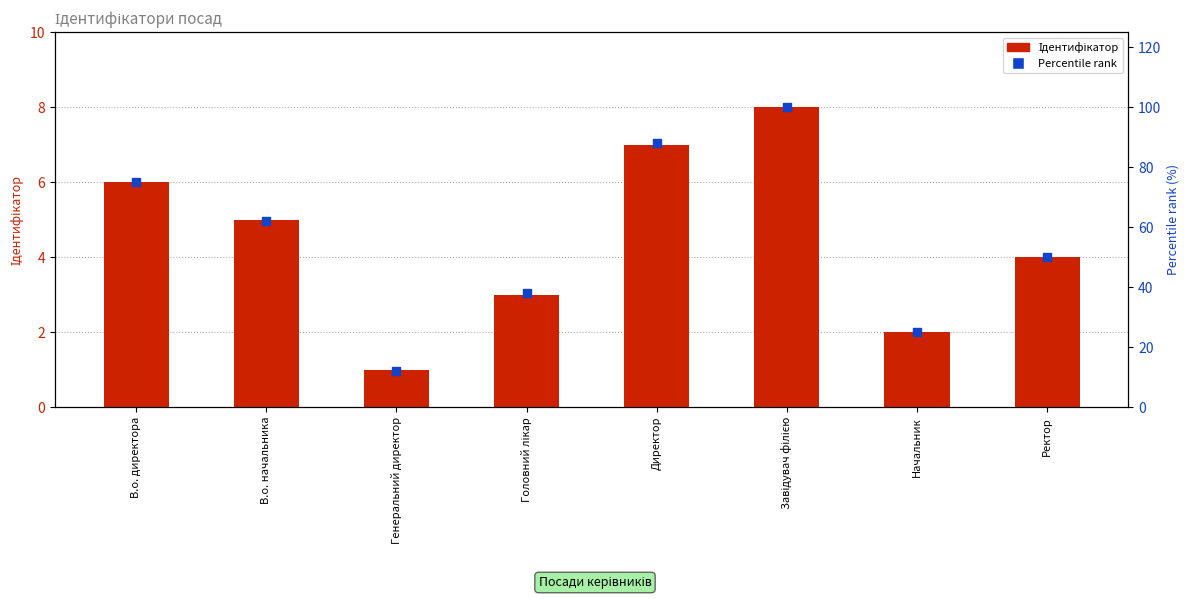

Which series has the largest Y range (max minus min)?

Percentile rank